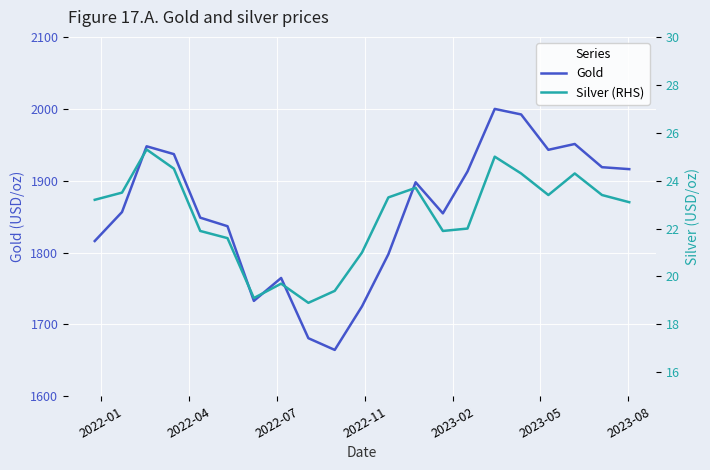

What is the highest value of the Gold series?

1999.8